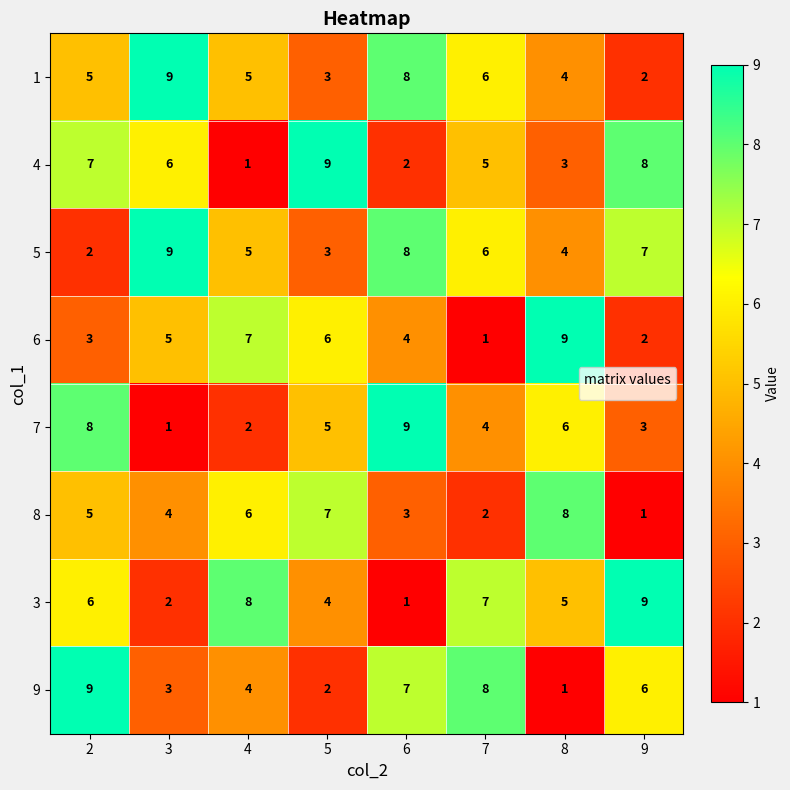

List the labels in order of 6 value, largest first.

8, 4, 5, 3, 6, 2, 9, 7